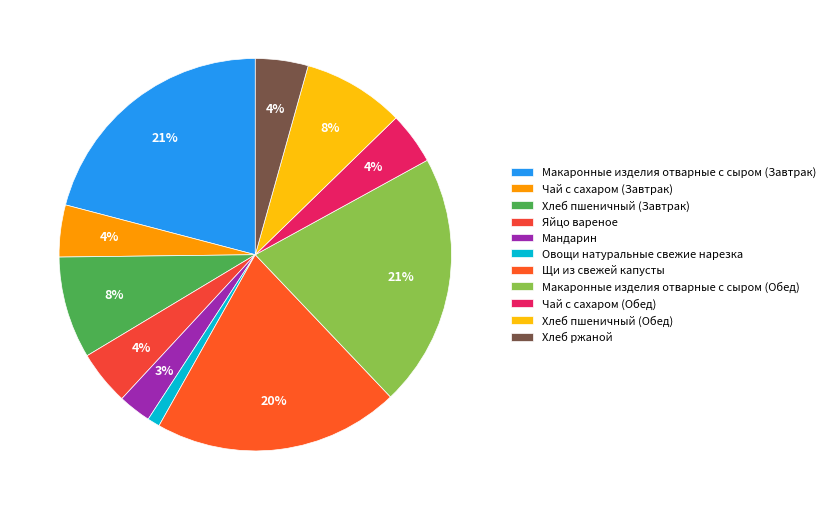

Between Чай с сахаром (Завтрак) and Яйцо вареное, which is larger?

Яйцо вареное